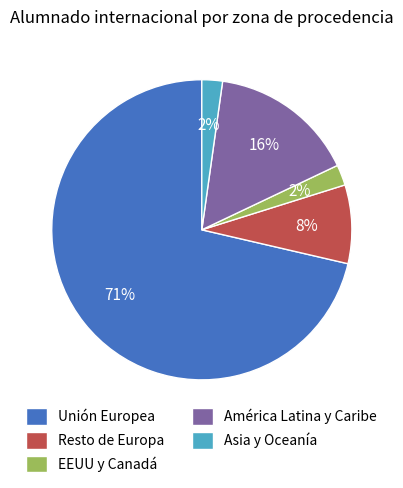

What percentage is the Resto de Europa slice, to the nearest percent?

8%